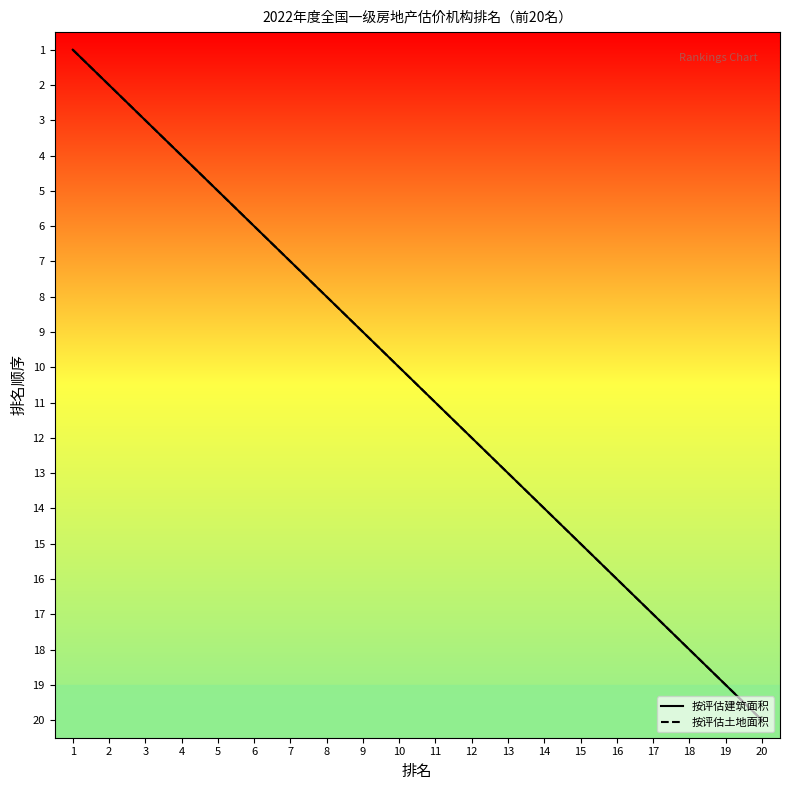

True or false: 按评估建筑面积 has more than 0 points higher than both neighbors.

False